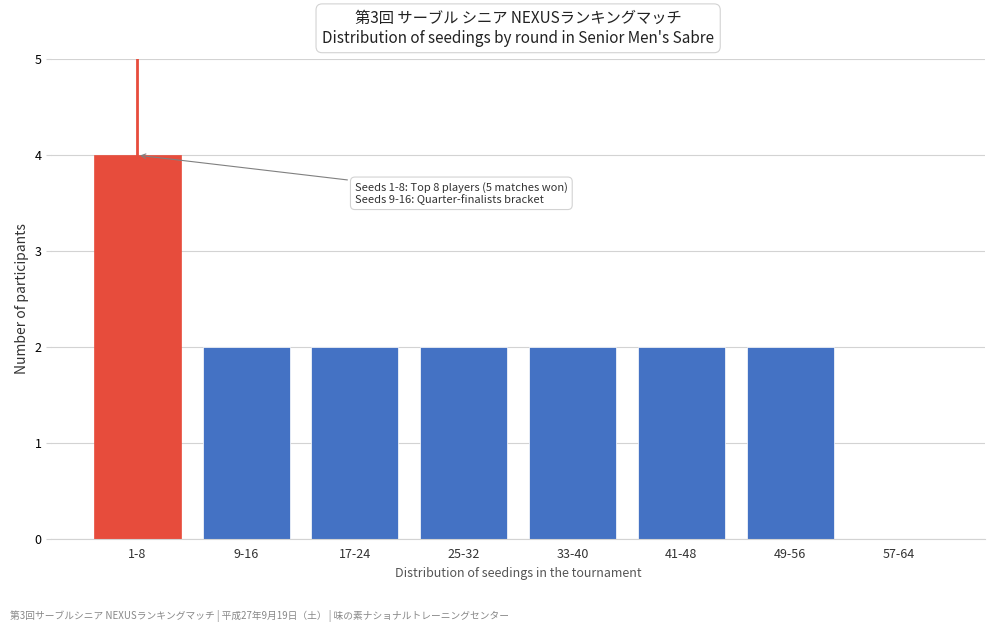

Reading left to right, what are all the values shown in this chart?

1-8=4	9-16=2	17-24=2	25-32=2	33-40=2	41-48=2	49-56=2	57-64=0